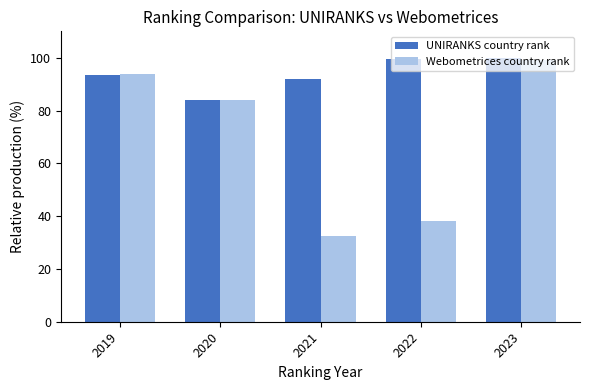

Which series has the largest range (max minus min)?

Webometrices country rank